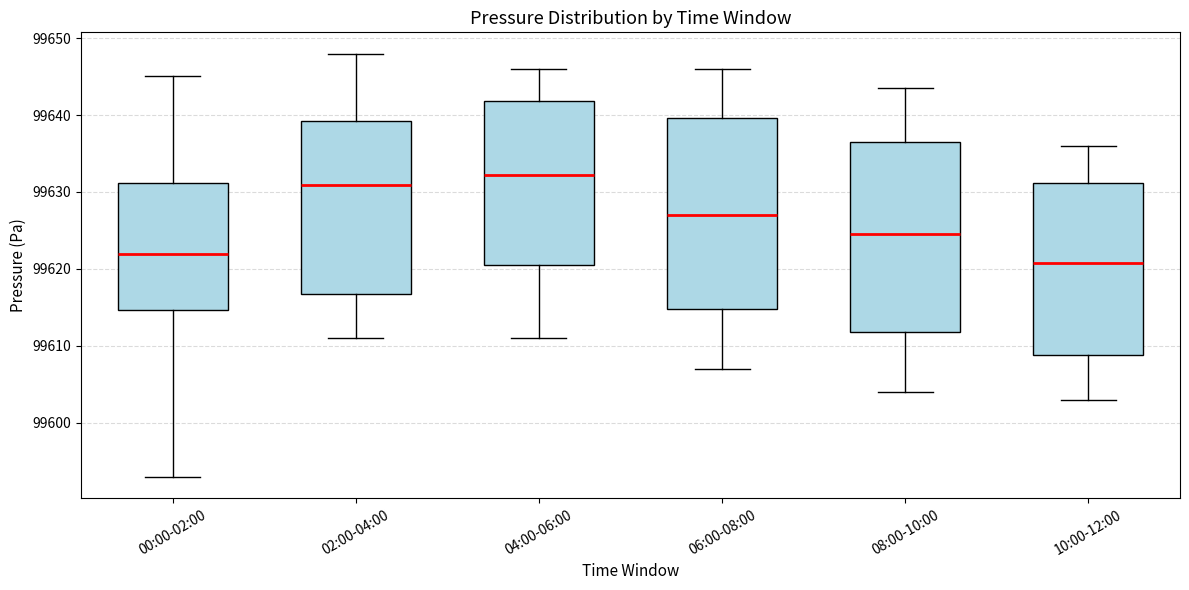

Reading left to right, transcribe this box plot: for each box, give where its median line is, the range the box spans, and where its two whiskers end, as read against the y-axis. The values are not printed on the chart, so give them approximately, as read against the axis.

00:00-02:00: median 99622, box 99615 to 99631, whiskers 99593 to 99645
02:00-04:00: median 99631, box 99617 to 99639, whiskers 99611 to 99648
04:00-06:00: median 99632, box 99621 to 99642, whiskers 99611 to 99646
06:00-08:00: median 99627, box 99615 to 99640, whiskers 99607 to 99646
08:00-10:00: median 99625, box 99612 to 99637, whiskers 99604 to 99644
10:00-12:00: median 99621, box 99609 to 99631, whiskers 99603 to 99636